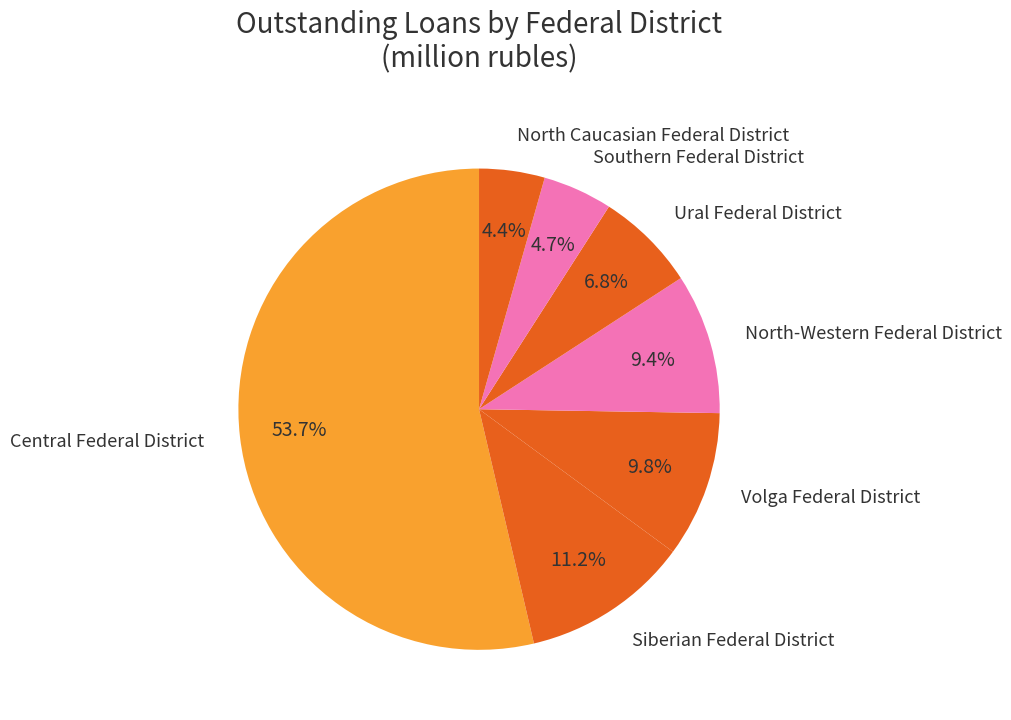

How many segments does this pie chart have?

7